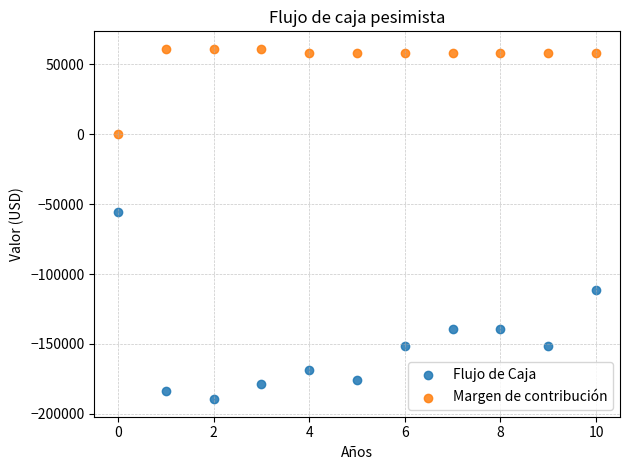

Across all data points, what is the range of Y values (max minus min)?

250738.5